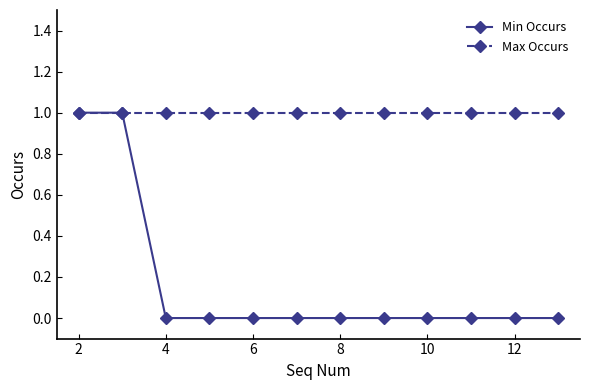

What are all the series names shown in the legend?

Min Occurs, Max Occurs